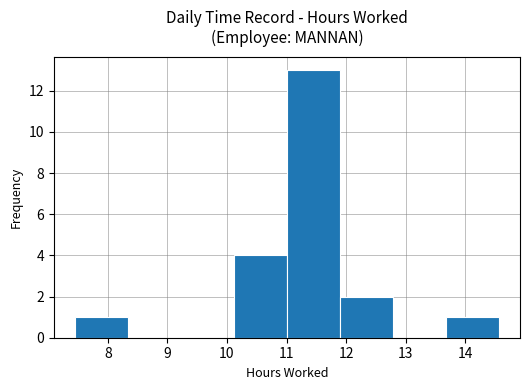

Reading left to right, list every bar in this chart as the range it spans on the x-axis followed by its height. Neither the bar edges nor the heights are printed on the chart, so give them approximately, as read against the axes.

7.5 to 8.3: 1
8.3 to 9.2: 0
9.2 to 10.1: 0
10.1 to 11.0: 4
11.0 to 11.9: 13
11.9 to 12.8: 2
12.8 to 13.7: 0
13.7 to 14.6: 1